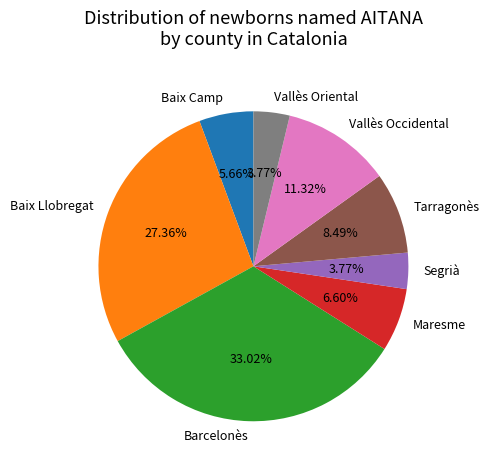

Is there any slice that represents more than half of the pie?

No